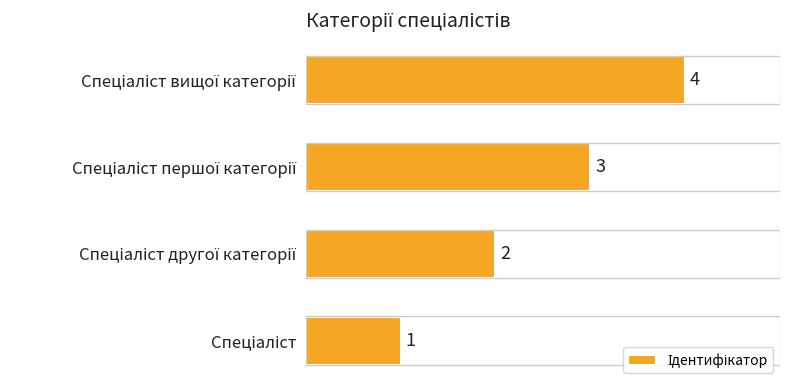

Count the values in the range 2 to 4.

3